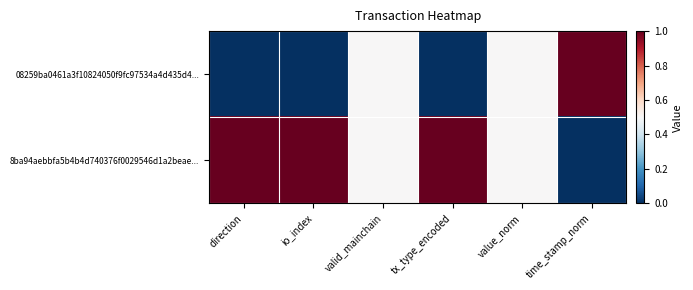

Reading left to right, list all the values displayed in this chart.

08259ba0461a3f10824050f9fc97534a4d435d4...: direction=0.0	io_index=0.0	valid_mainchain=0.5	tx_type_encoded=0.0	value_norm=0.5	time_stamp_norm=1.0
8ba94aebbfa5b4b4d740376f0029546d1a2beae...: direction=1.0	io_index=1.0	valid_mainchain=0.5	tx_type_encoded=1.0	value_norm=0.5	time_stamp_norm=0.0